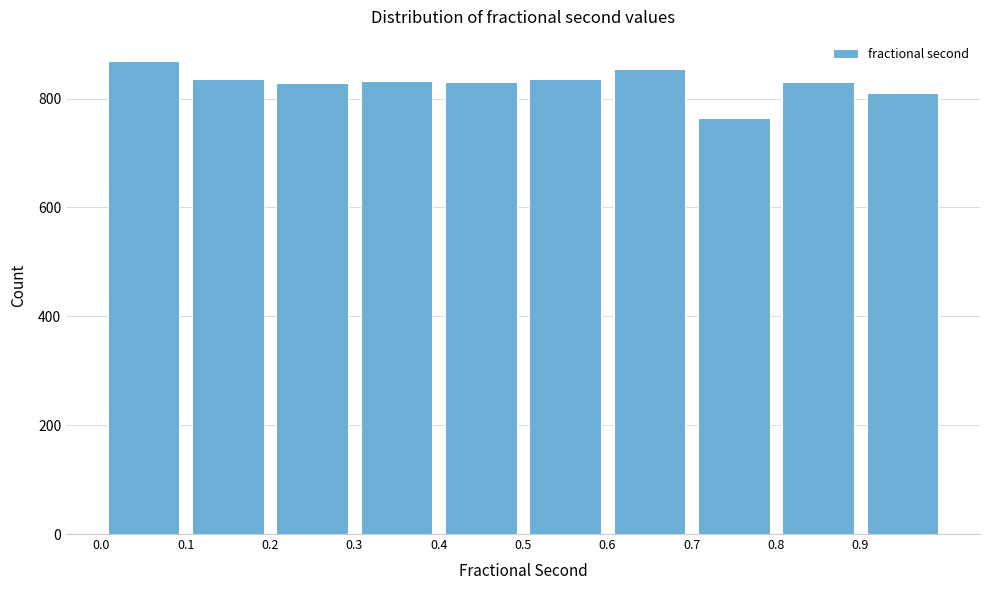

How tall is the bar that spans 0.4 to 0.5 on the x-axis? The values are not printed on the chart, so give them approximately, as read against the axis.

840